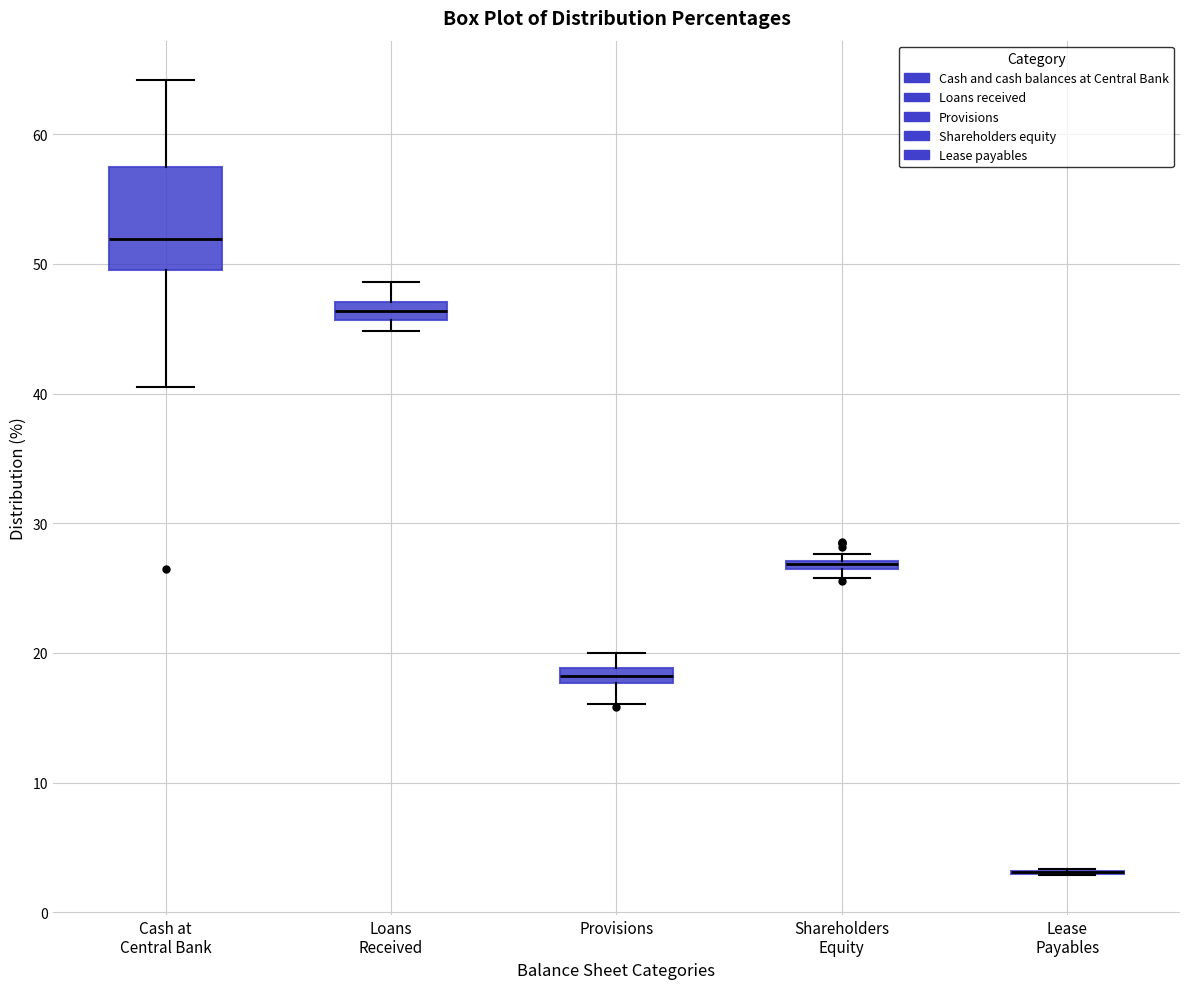

Which box is the tallest, from its lower edge to its upper edge?

Cash at Central Bank